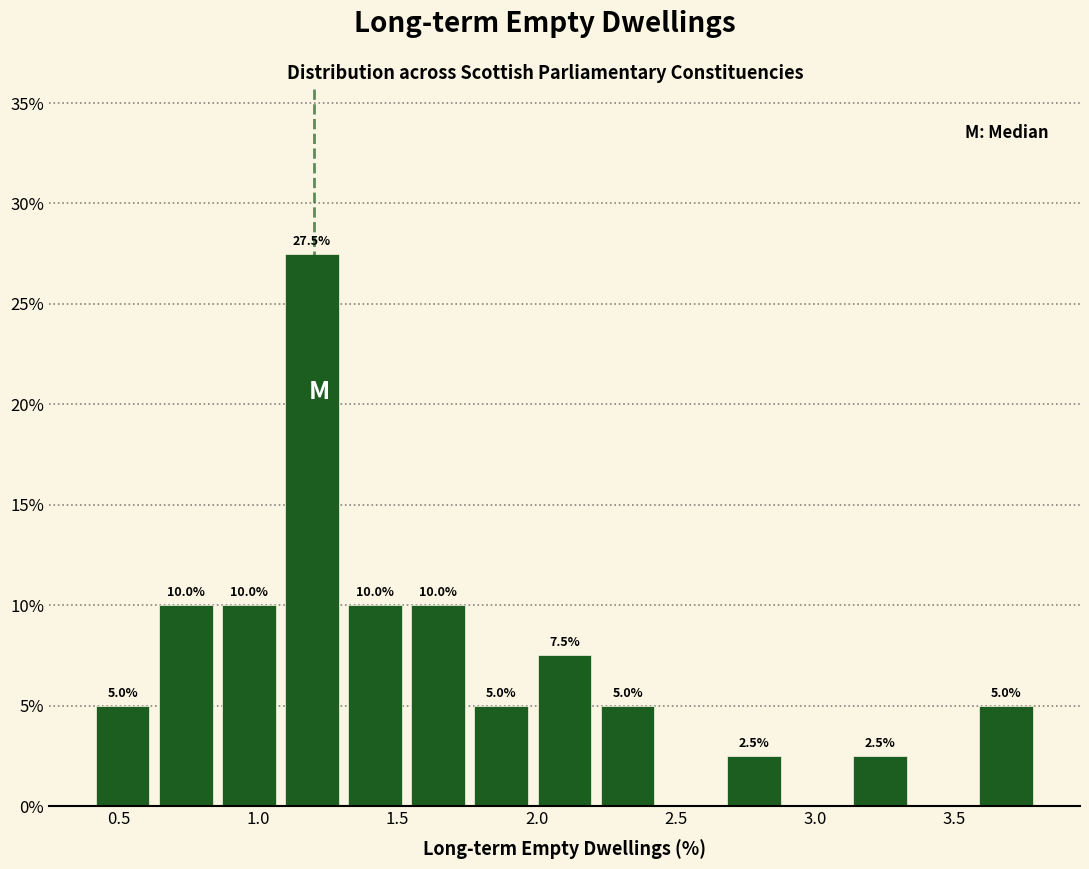

Which range on the x-axis has the tallest bar?

1.10 to 1.30